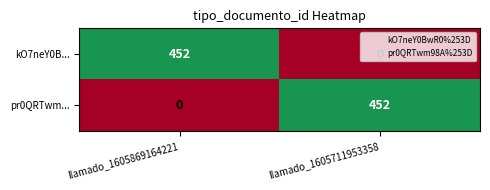

Is the value of pr0QRTwm... at llamado_1605869164221 greater than the value of kO7neY0B... at llamado_1605869164221?

No